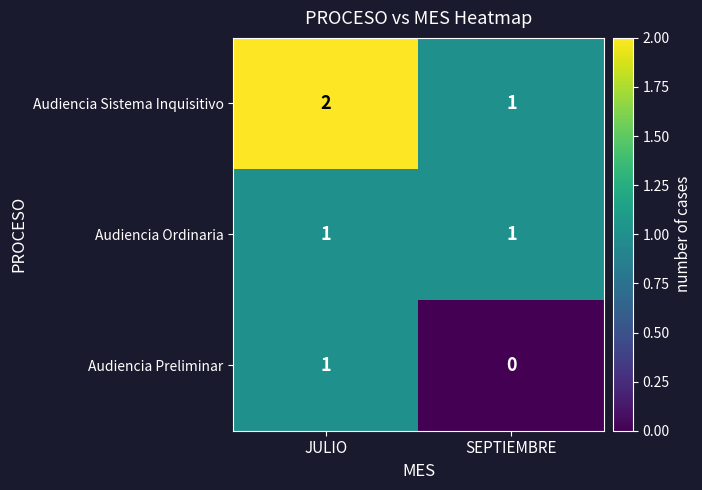

What is the total value across all series at SEPTIEMBRE?

2